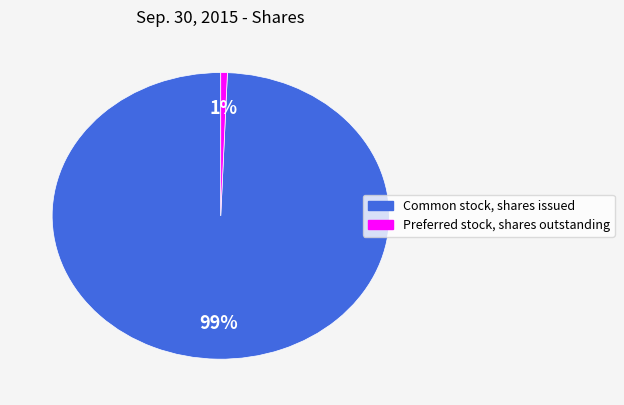

Count the number of slices in the pie.

2